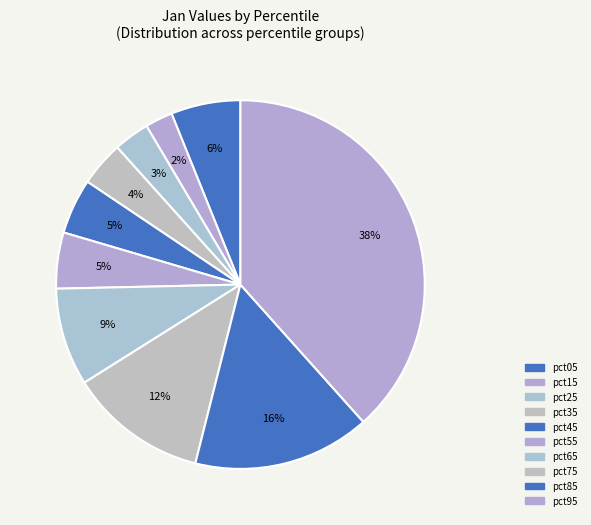

How many slices are in this pie chart?

10